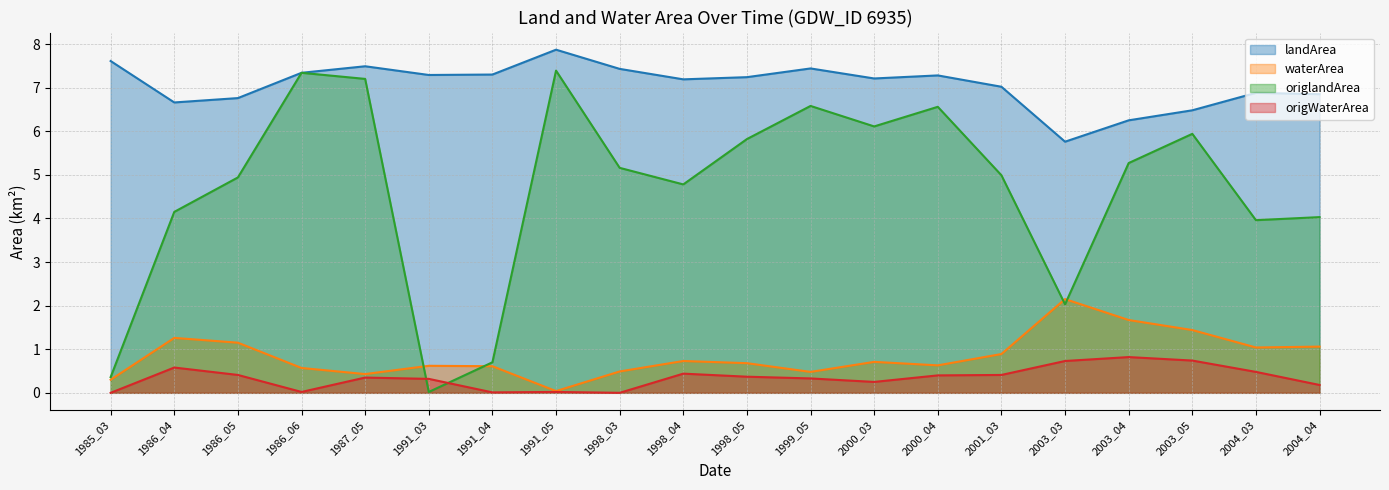

Reading left to right, extract all data points from this chart.

landArea: 1985_03=7.6	1986_04=6.7	1986_05=6.8	1986_06=7.3	1987_05=7.5	1991_03=7.3	1991_04=7.3	1991_05=7.9	1998_03=7.4	1998_04=7.2	1998_05=7.2	1999_05=7.4	2000_03=7.2	2000_04=7.3	2001_03=7.0	2003_03=5.8	2003_04=6.2	2003_05=6.5	2004_03=6.9	2004_04=6.8
waterArea: 1985_03=0.3	1986_04=1.3	1986_05=1.1	1986_06=0.6	1987_05=0.4	1991_03=0.6	1991_04=0.6	1991_05=0.0	1998_03=0.5	1998_04=0.7	1998_05=0.7	1999_05=0.5	2000_03=0.7	2000_04=0.6	2001_03=0.9	2003_03=2.1	2003_04=1.7	2003_05=1.4	2004_03=1.0	2004_04=1.1
origlandArea: 1985_03=0.4	1986_04=4.2	1986_05=4.9	1986_06=7.3	1987_05=7.2	1991_03=0.0	1991_04=0.7	1991_05=7.4	1998_03=5.2	1998_04=4.8	1998_05=5.8	1999_05=6.6	2000_03=6.1	2000_04=6.6	2001_03=5.0	2003_03=2.0	2003_04=5.3	2003_05=5.9	2004_03=4.0	2004_04=4.0
origWaterArea: 1985_03=0.0	1986_04=0.6	1986_05=0.4	1986_06=0.0	1987_05=0.3	1991_03=0.3	1991_04=0.0	1991_05=0.0	1998_03=0.0	1998_04=0.4	1998_05=0.4	1999_05=0.3	2000_03=0.2	2000_04=0.4	2001_03=0.4	2003_03=0.7	2003_04=0.8	2003_05=0.7	2004_03=0.5	2004_04=0.2